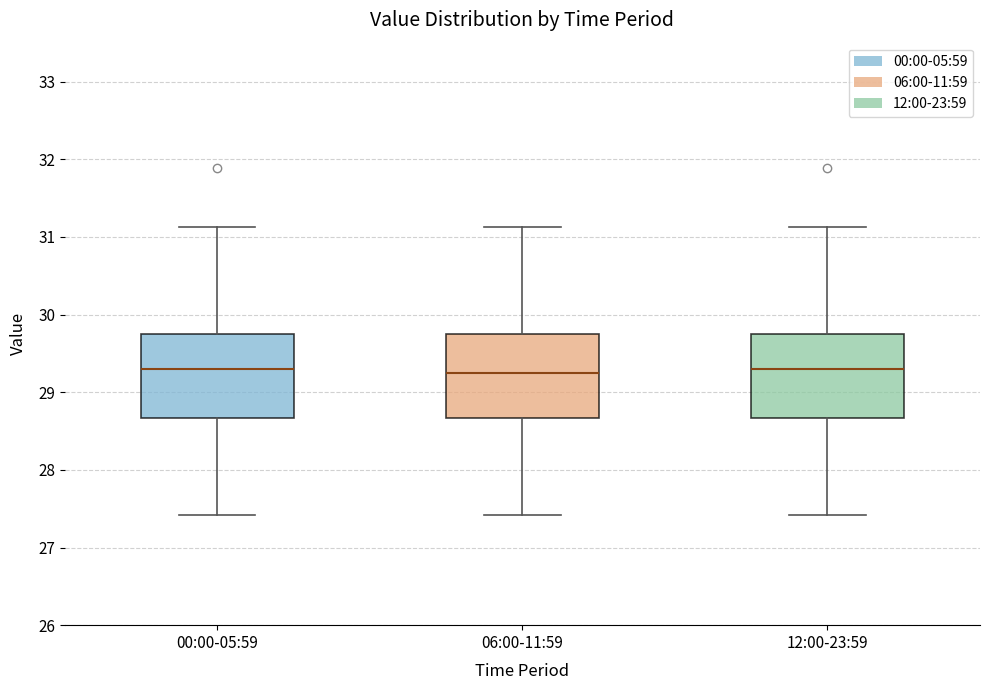

Where is the lower edge of the box for 12:00-23:59 on the y-axis? The values are not printed on the chart, so give them approximately, as read against the axis.

28.7